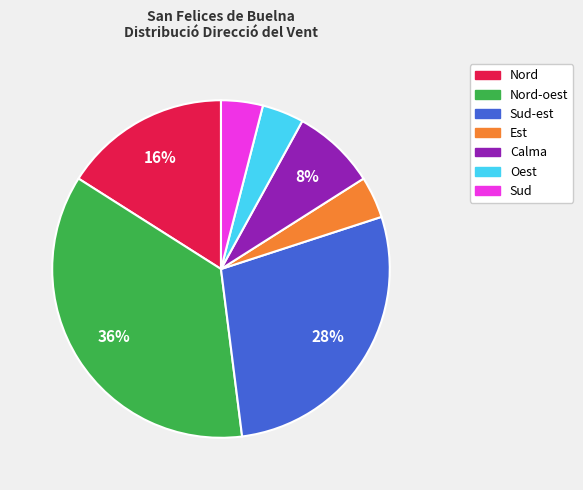

Which slice is the largest?

Nord-oest